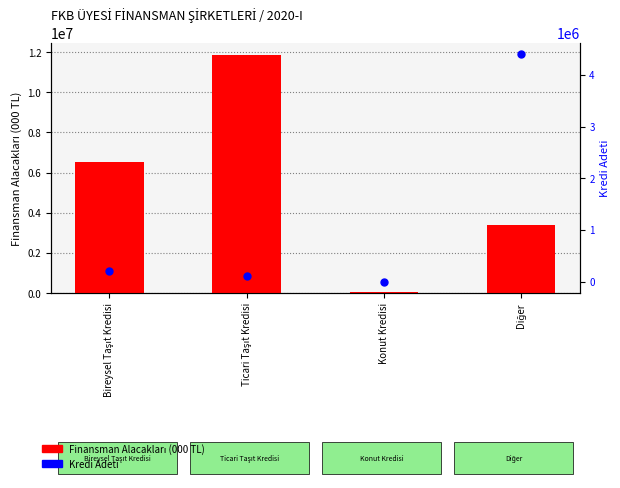

Which series reaches the maximum Y coordinate?

Finansman Alacakları (000 TL)